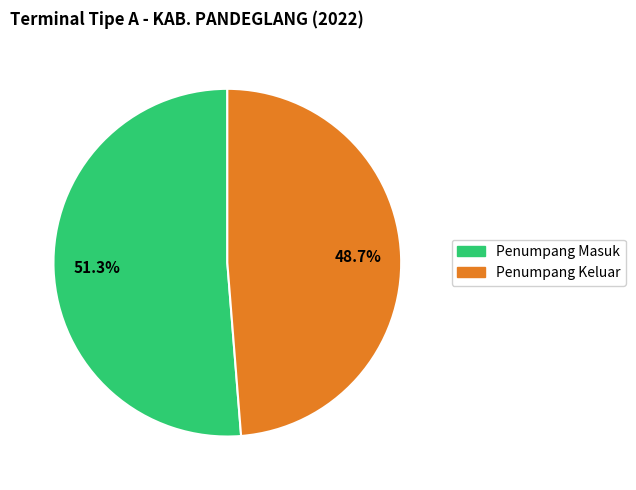

Rank the categories by value from lowest to highest.

Penumpang Keluar, Penumpang Masuk